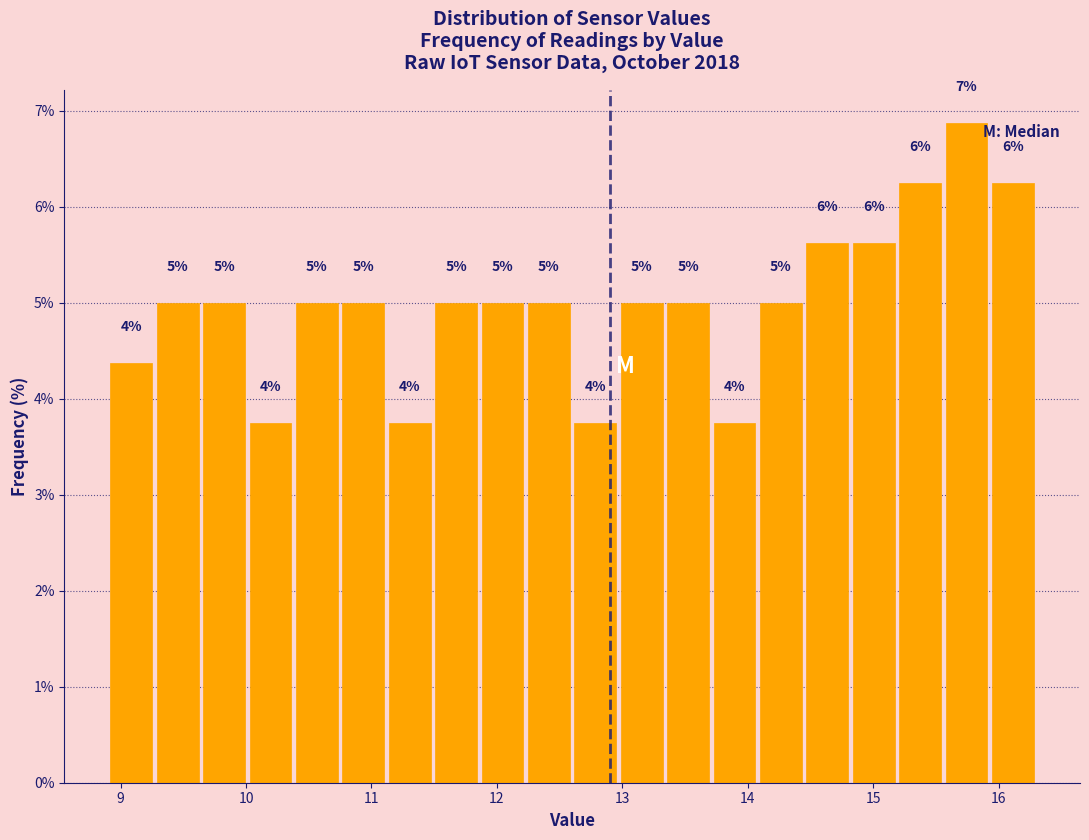

Around what value on the x-axis is the tallest bar? Give the approximate position of its centre, as read against the axis.

15.7